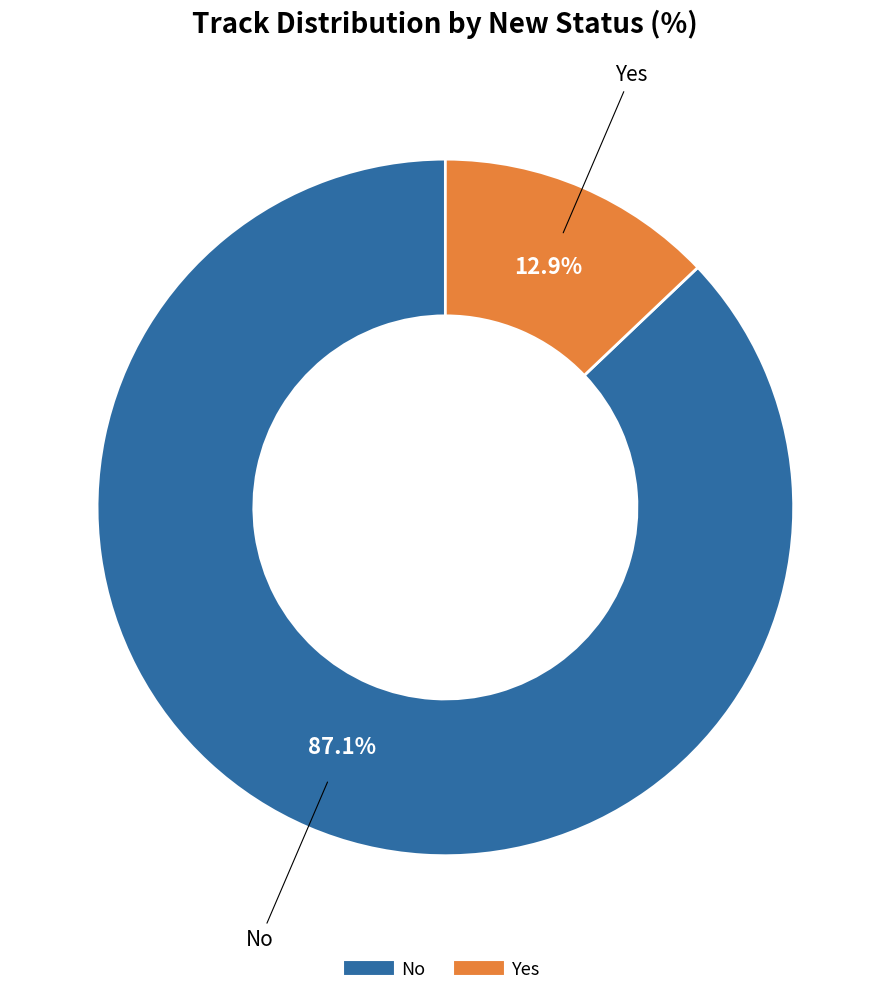

To the nearest percent, what is the difference between the No and Yes slice percentages?

74%